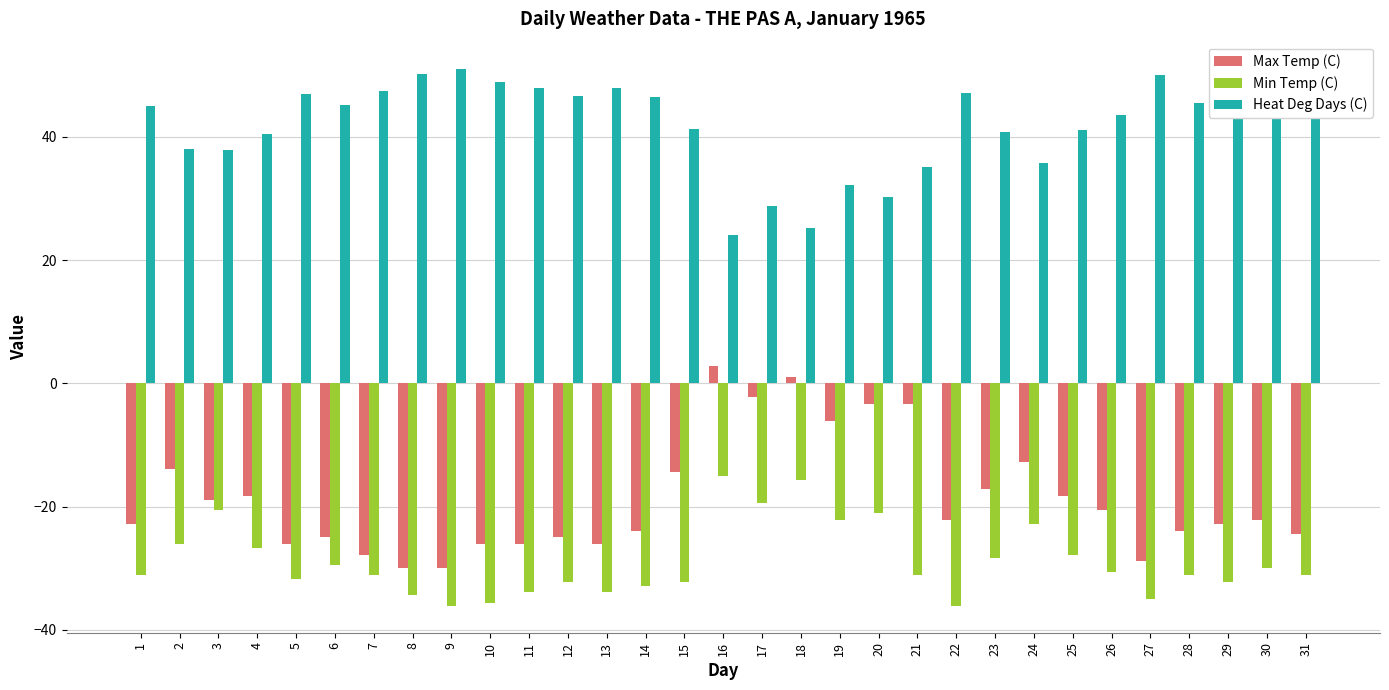

What is the value of the Heat Deg Days (C) bar at the 26th from the left?

43.6